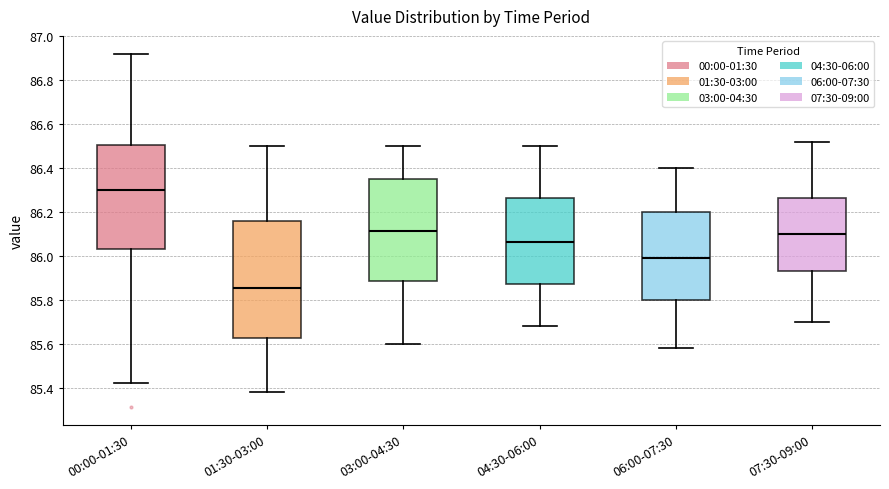

Comparing the boxes themselves (not the whiskers), which one is the tallest?

01:30-03:00